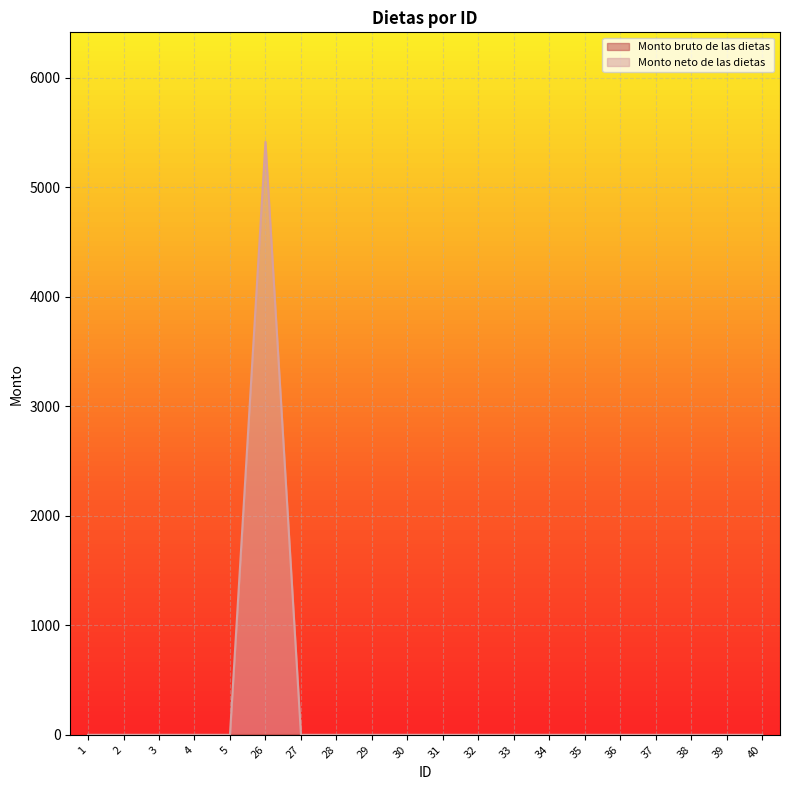

How many values are above zero?

1